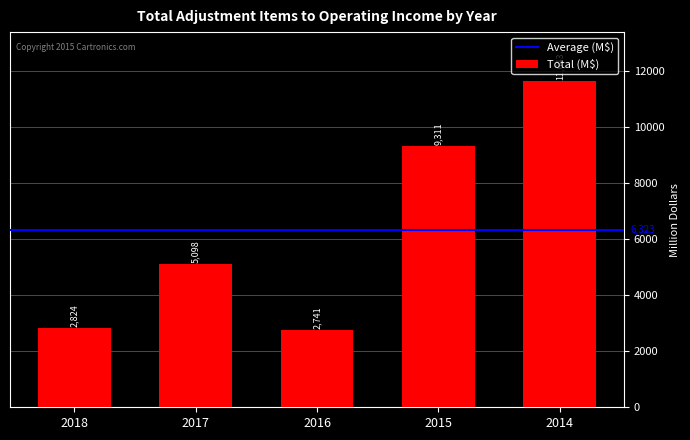

Rank the categories by value from highest to lowest.

2014, 2015, 2017, 2018, 2016